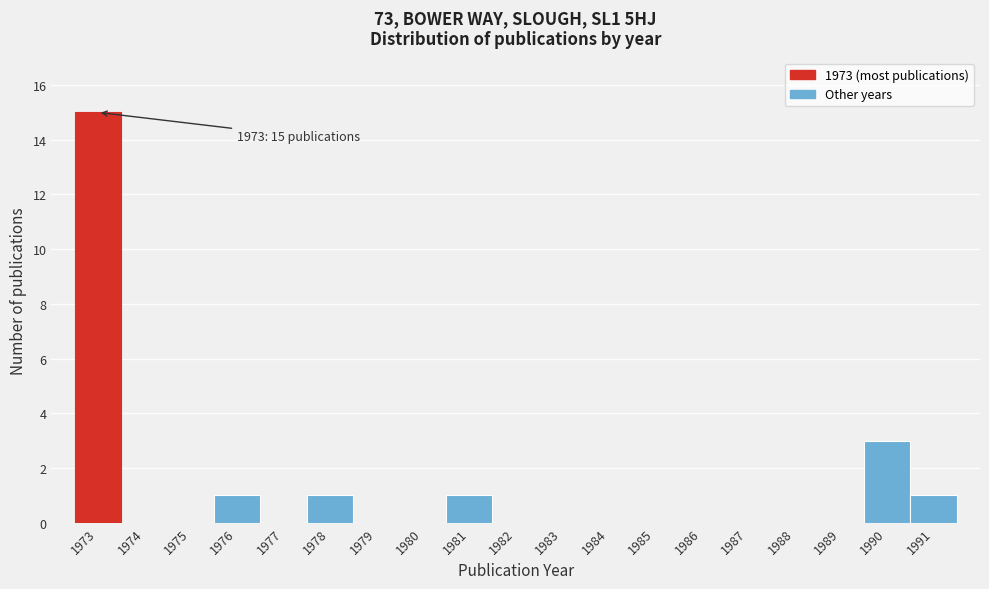

Over which range of the x-axis is the bar tallest?

1972.5 to 1973.5